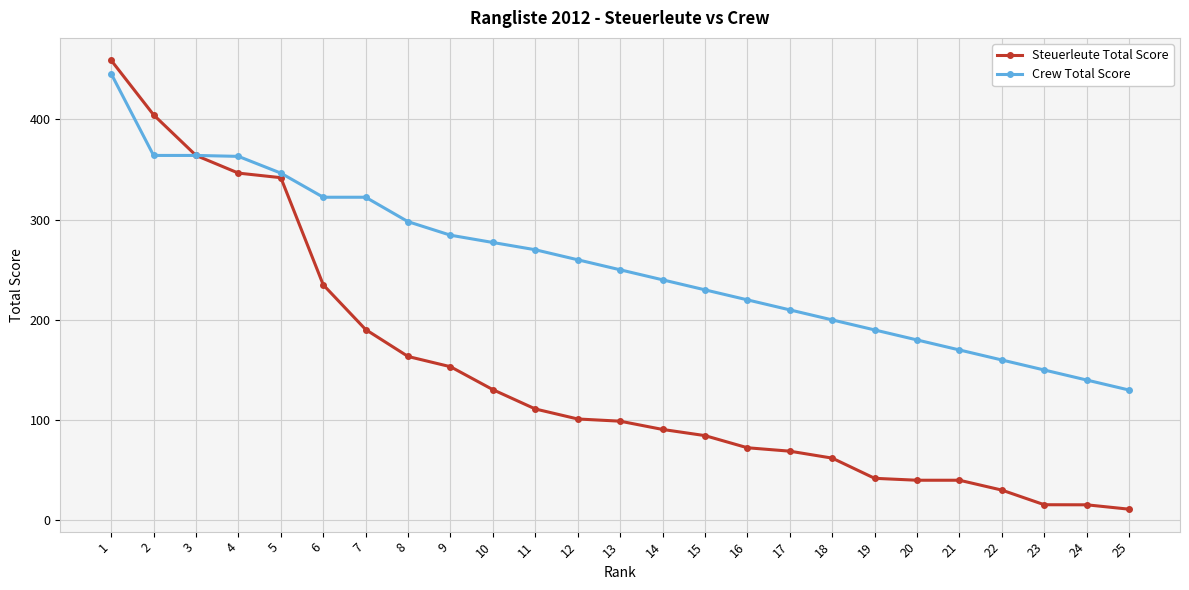

What is the difference between the second highest and minimum values in the Crew Total Score series?

234.1